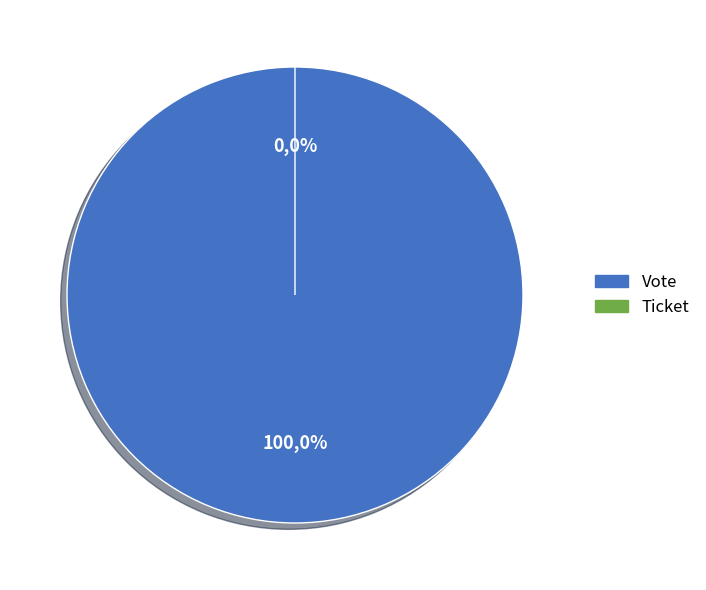

To the nearest percent, what portion does Vote represent?

100%